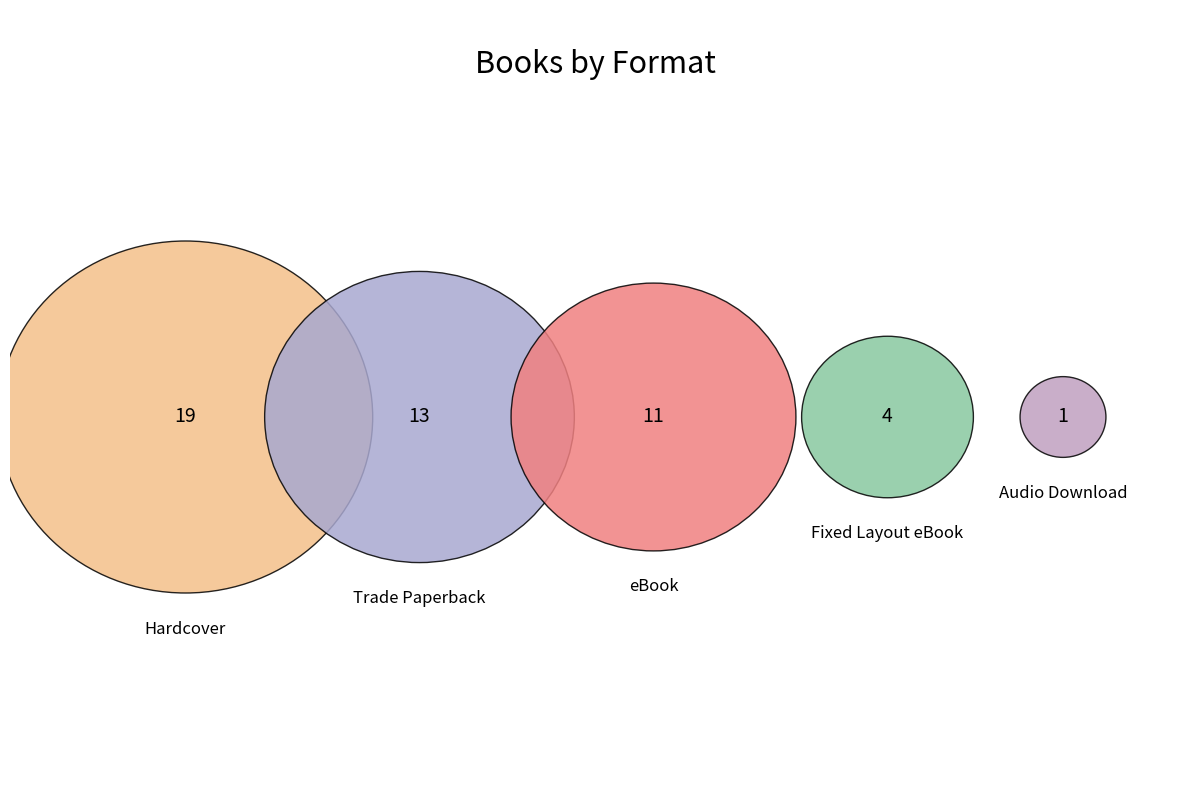

Rank the categories by value from lowest to highest.

Audio Download, Fixed Layout eBook, eBook, Trade Paperback, Hardcover